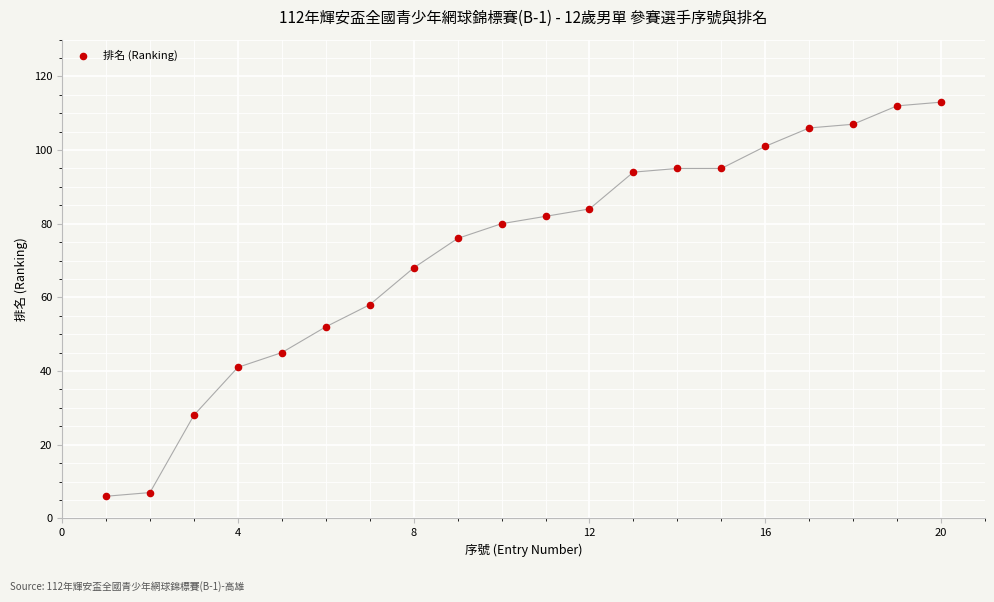

What is the range of Y values (max minus min)?

107